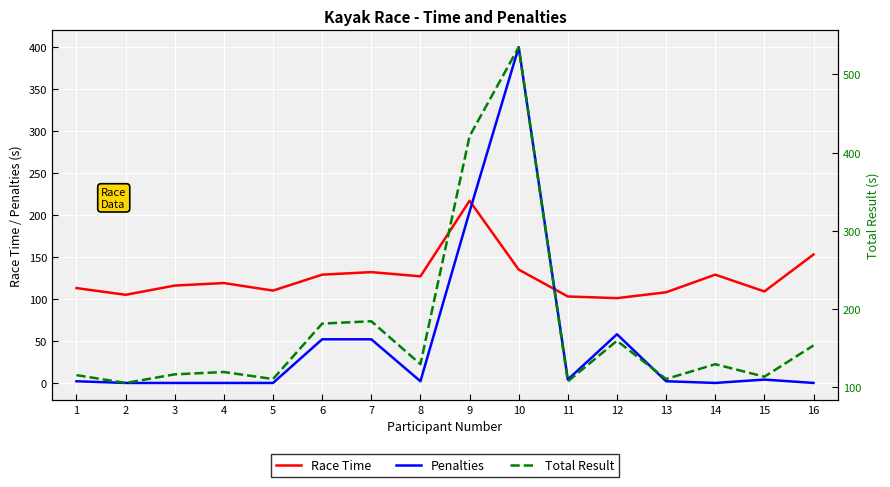

Is it true that Penalties equals 4 at 11?

True